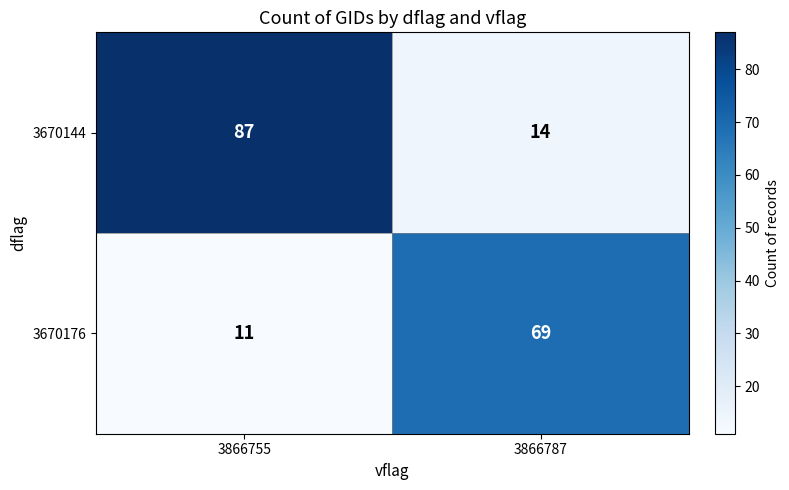

What is the sum of the 3670144 values at 3866755 and 3866787?

101